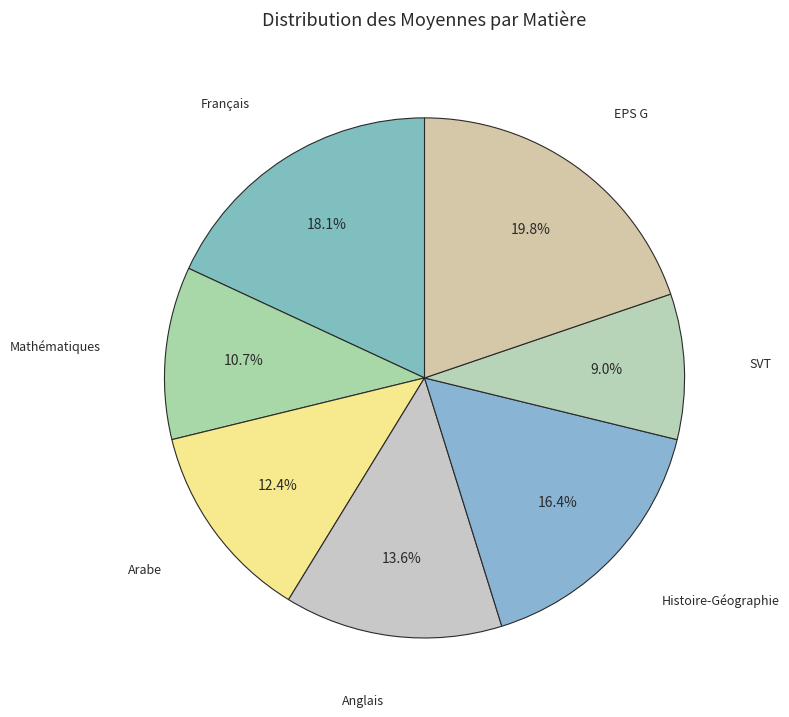

Combined, what portion of the pie is Arabe and Français?

30.5%